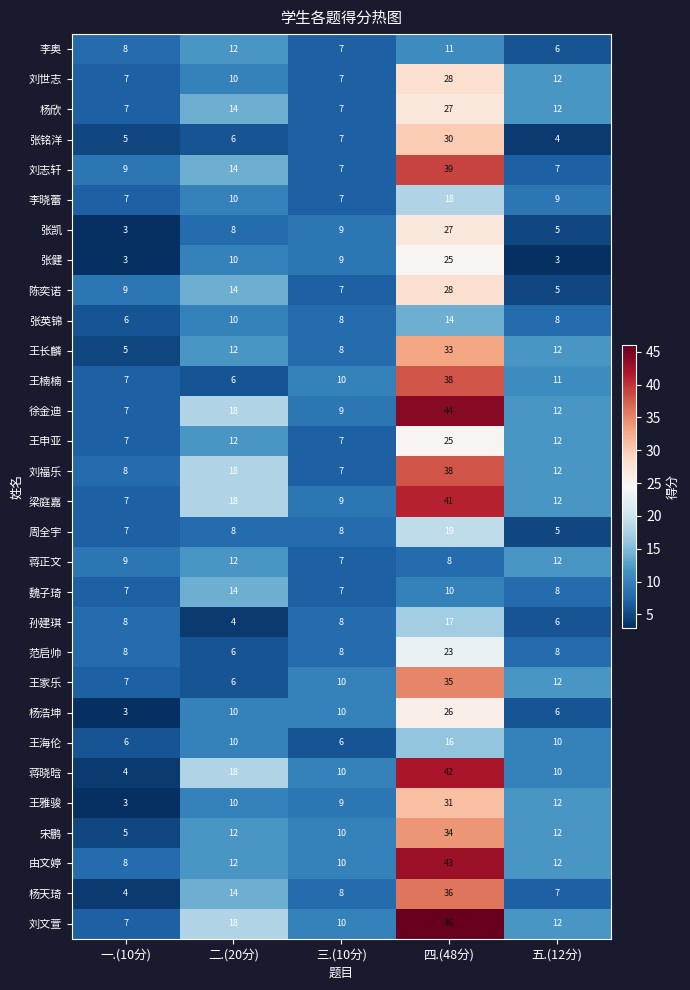

The value of 张凯 at 五.(12分) is 8. True or false?

False